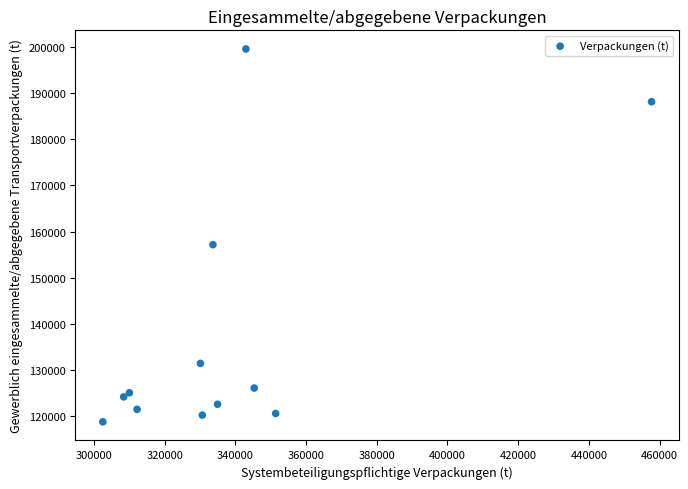

What is the average Y value?

137891.4